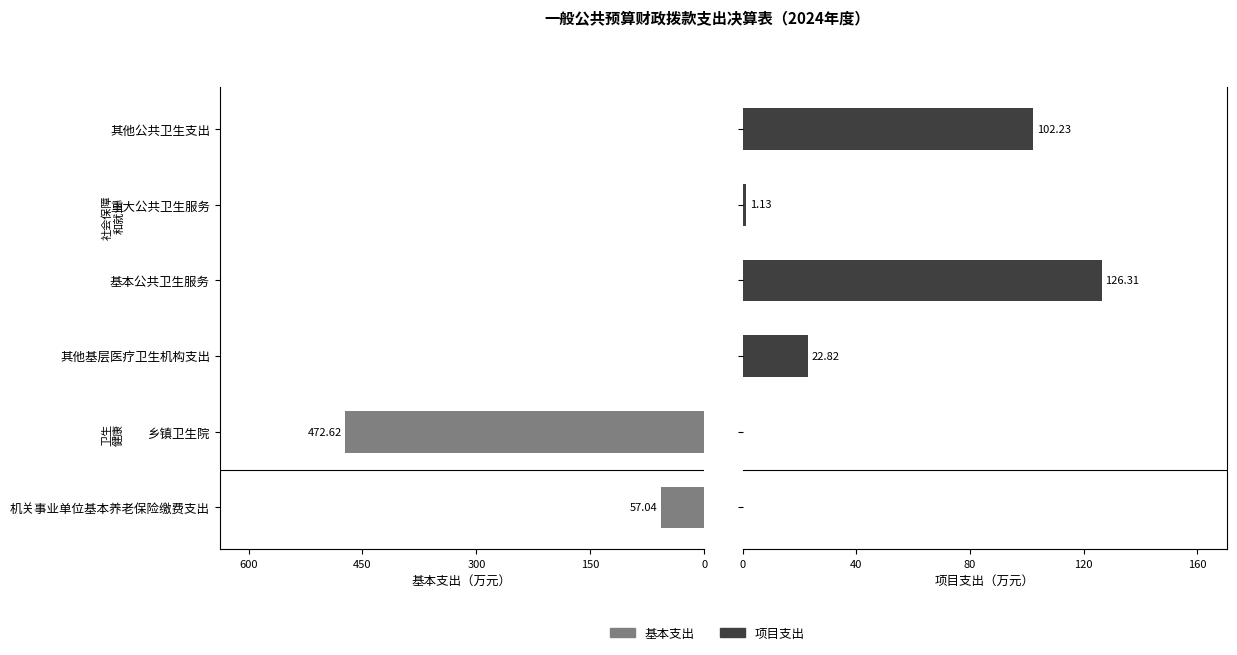

The 项目支出 series shows 0.4 at 600. True or false?

False